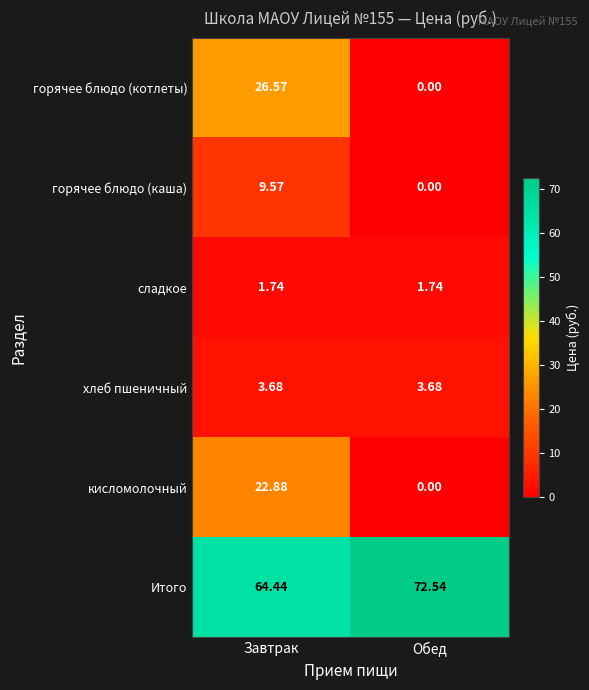

Where does the горячее блюдо (котлеты) series first go above 26?

Завтрак